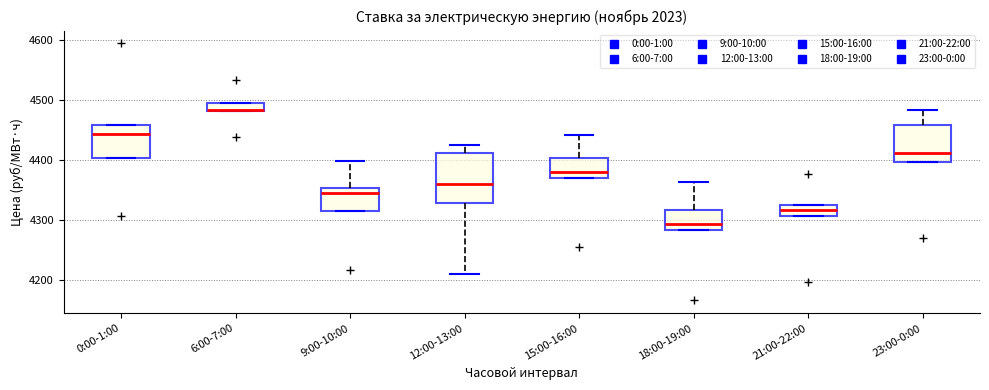

Where is the lower edge of the box for 23:00-0:00 on the y-axis? The values are not printed on the chart, so give them approximately, as read against the axis.

4400